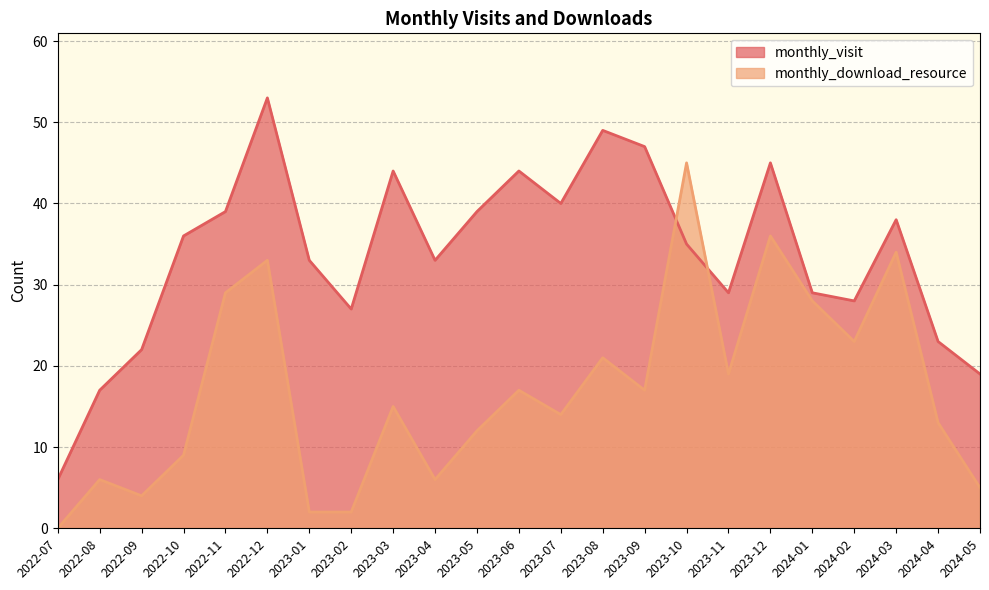

What is the maximum value for monthly_visit?

53